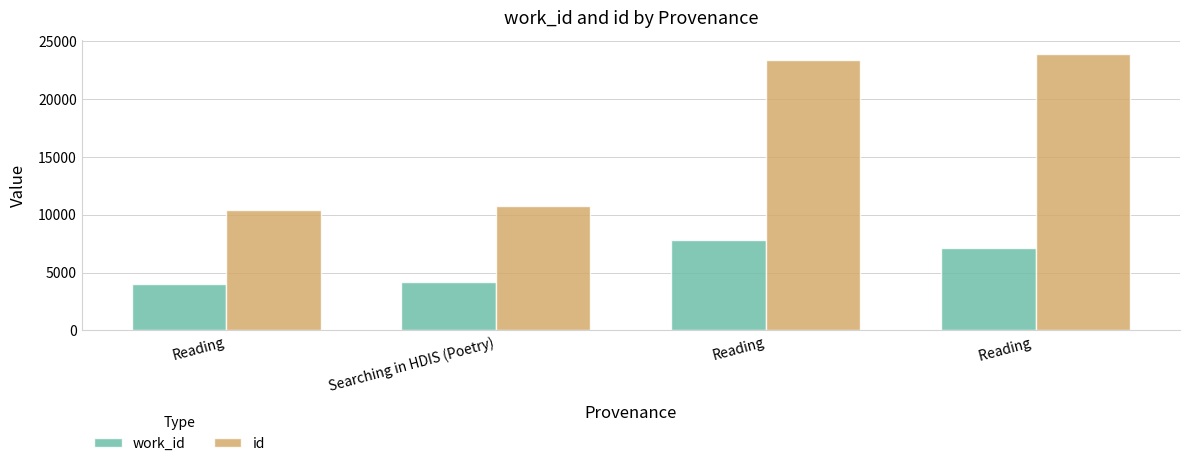

Read the work_id value at Reading.

4024